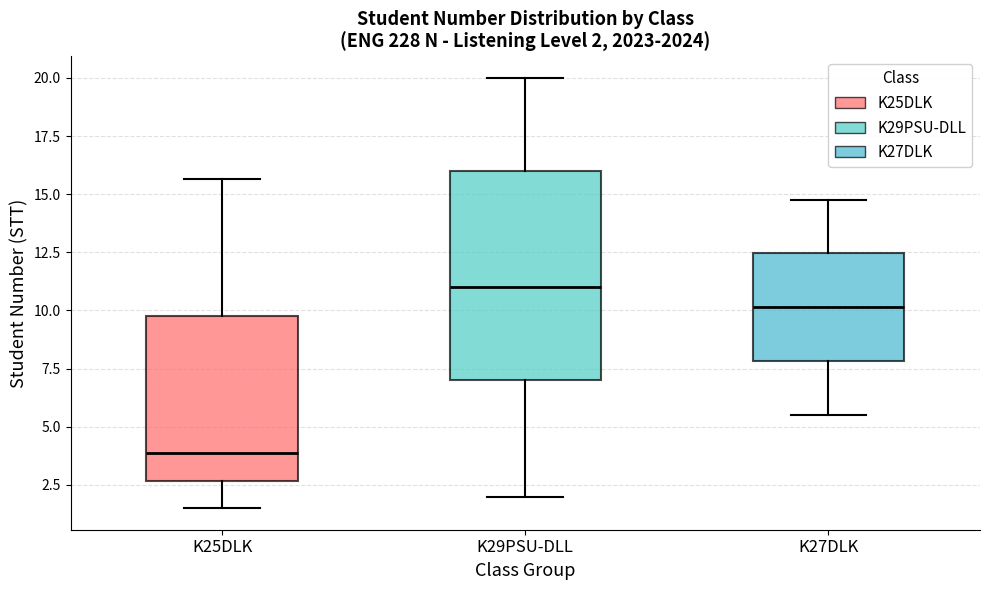

Which box has the highest median line?

K29PSU-DLL